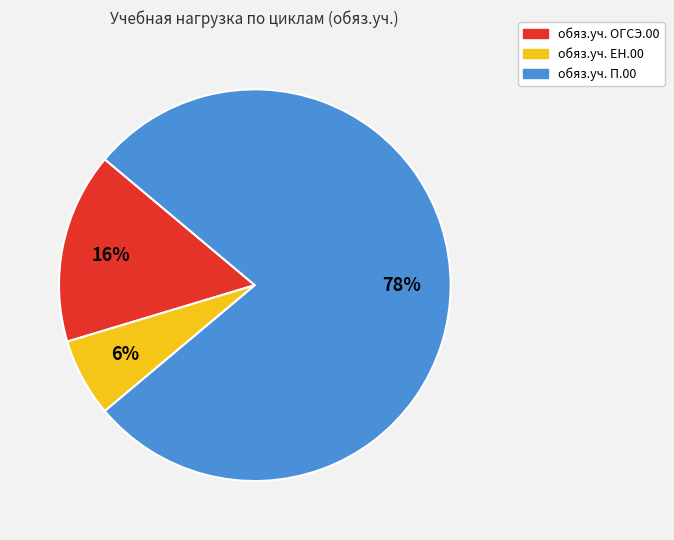

Rank the categories by value from lowest to highest.

обяз.уч. ЕН.00, обяз.уч. ОГСЭ.00, обяз.уч. П.00